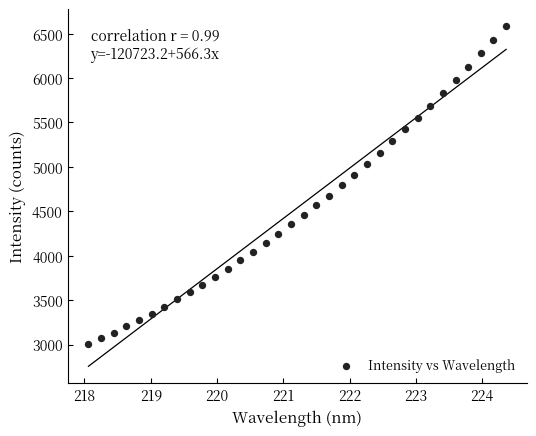

What is the range of Y values (max minus min)?

3585.7